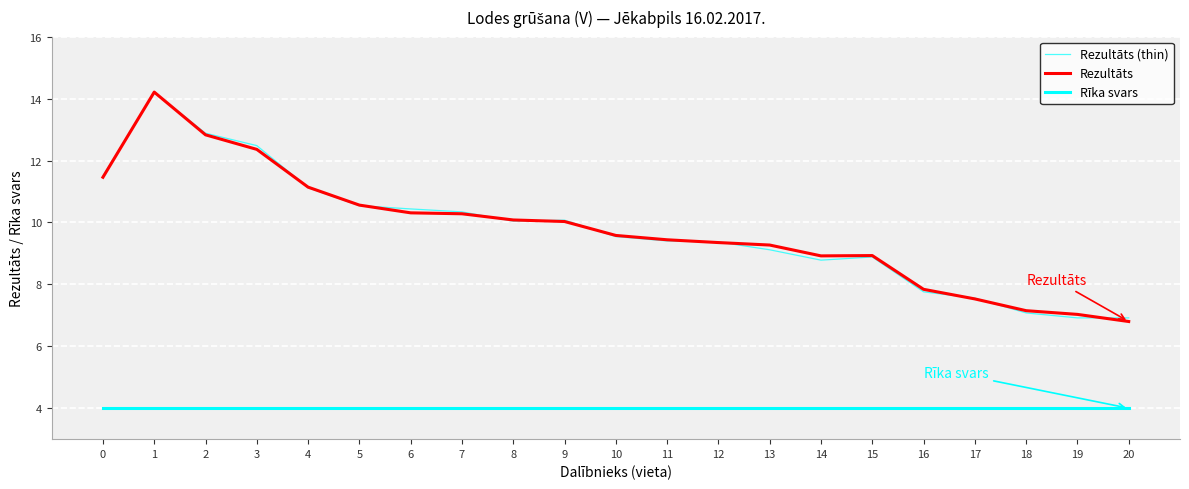

True or false: Rīka svars has a value of 5.9 at 2.

False